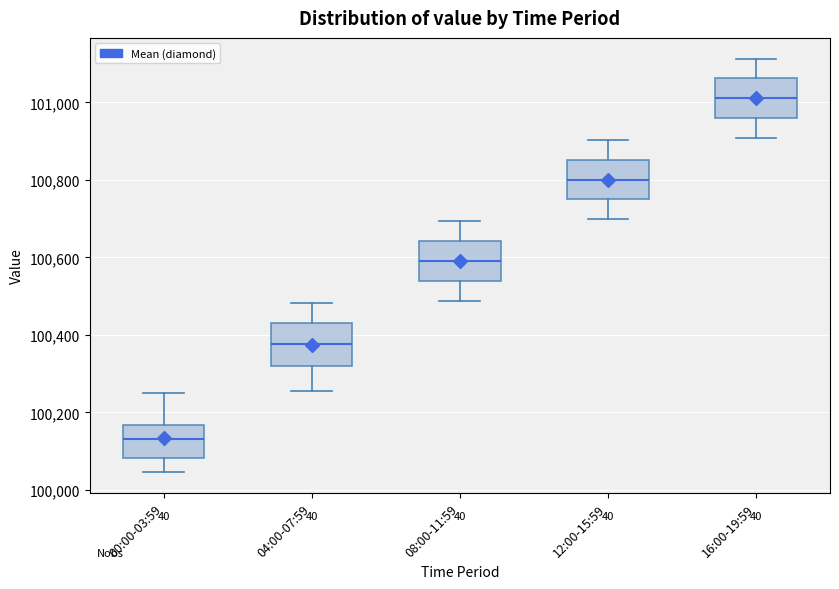

Reading left to right, read every box against the y-axis: the position of its median line, the range the box covers, and the ends of its whiskers. The values are not printed on the chart, so give them approximately, as read against the axis.

00:00-03:59: median 100140, box 100080 to 100160, whiskers 100040 to 100260
04:00-07:59: median 100380, box 100320 to 100440, whiskers 100260 to 100480
08:00-11:59: median 100600, box 100540 to 100640, whiskers 100480 to 100700
12:00-15:59: median 100800, box 100740 to 100860, whiskers 100700 to 100900
16:00-19:59: median 101020, box 100960 to 101060, whiskers 100900 to 101120